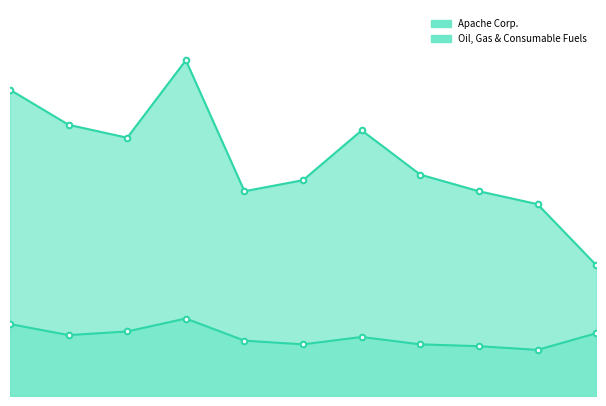

How many lines are shown in the chart?

2